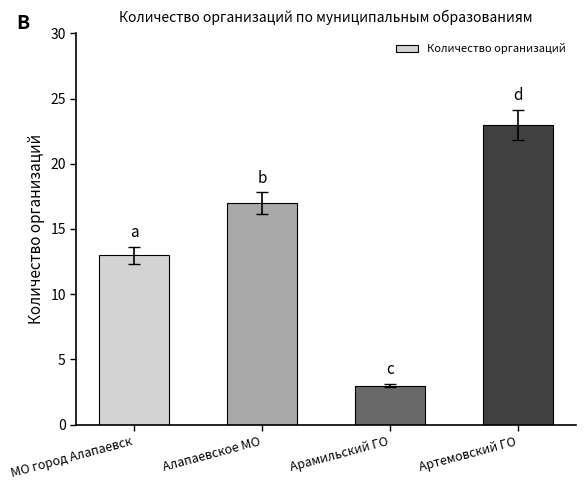

What is the change in value from Арамильский ГО to Артемовский ГО?

+20